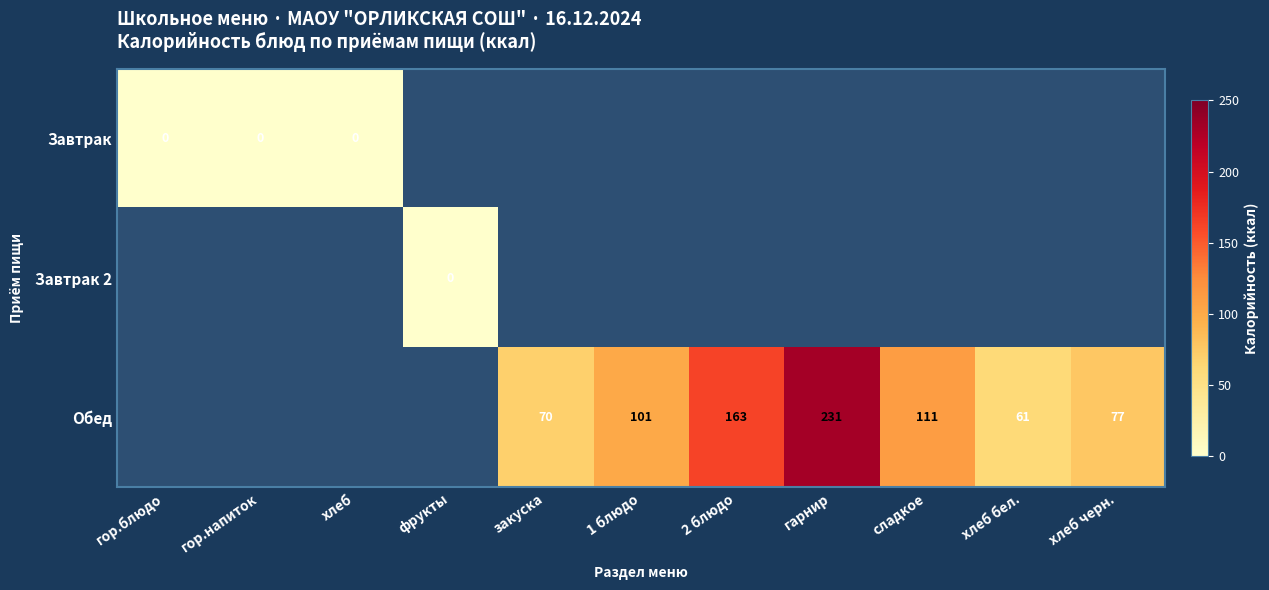

True or false: Обед has a value of 16.6 at хлеб бел..

False